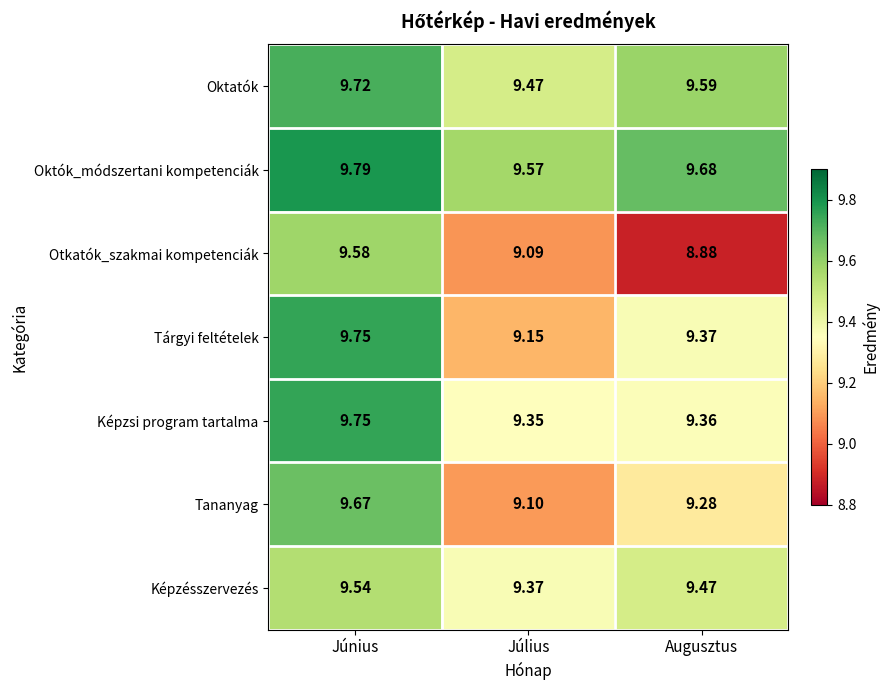

Rank the categories by Otkatók_szakmai kompetenciák value from highest to lowest.

Június, Július, Augusztus